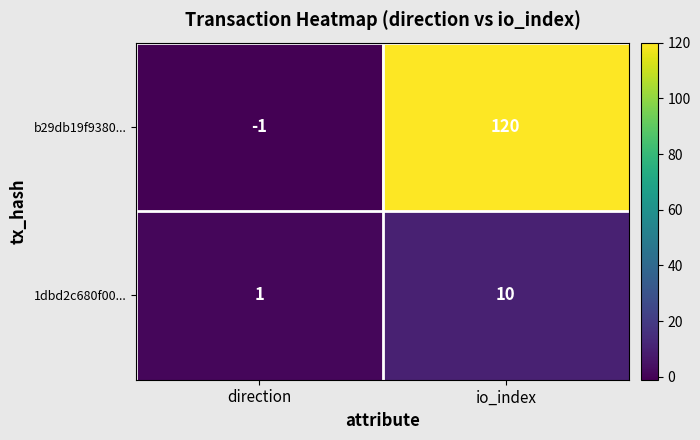

At io_index, list the series in order from largest to smallest.

b29db19f9380..., 1dbd2c680f00...